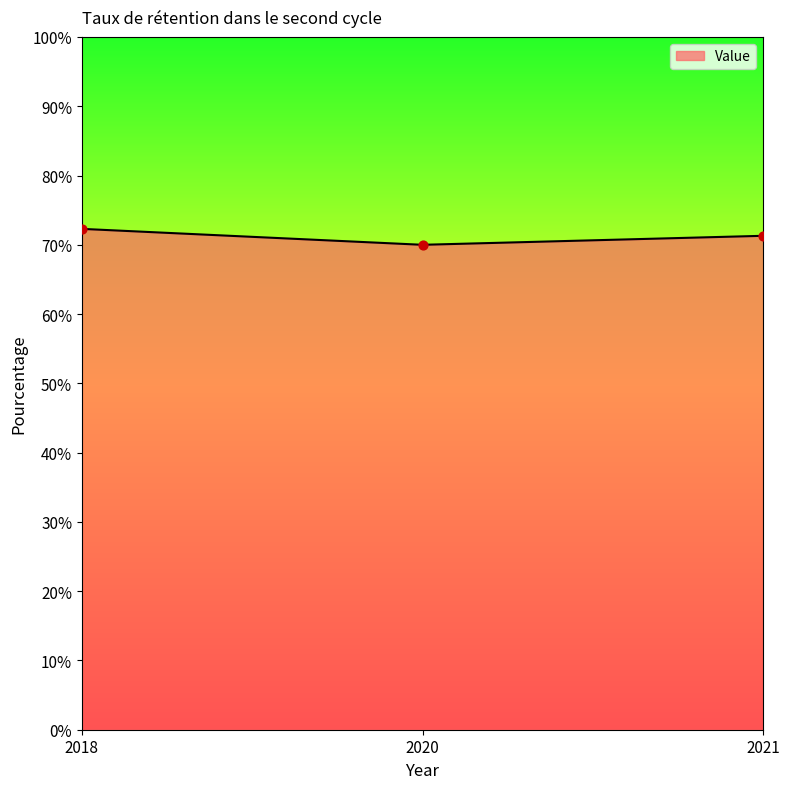

What is the change in value from 2018 to 2020?

-2.3